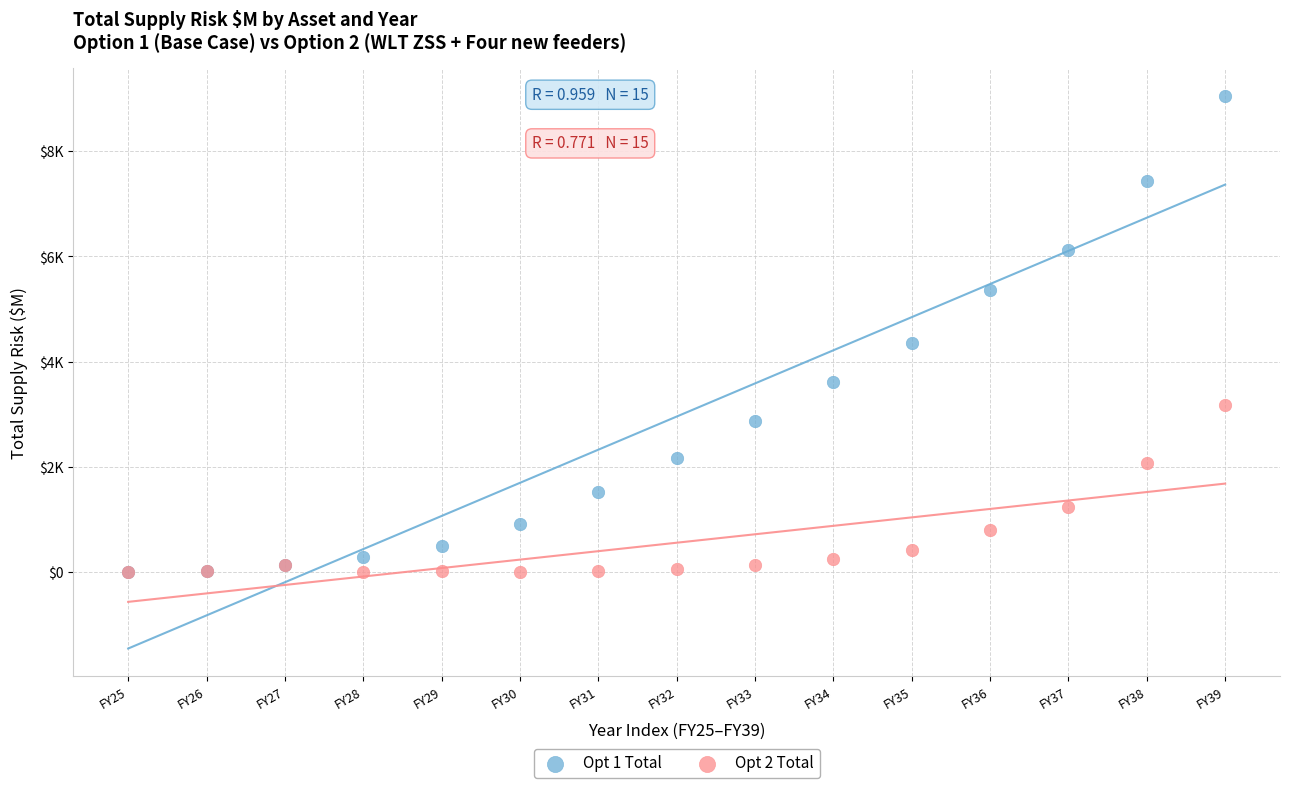

Which series has the widest spread of Y values?

Opt 1 Total